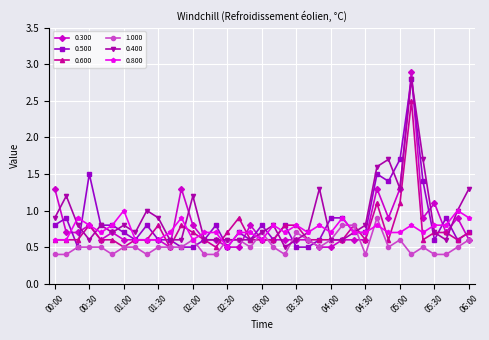

What is the value of the 1.000 point at the 12th from the left?

0.5